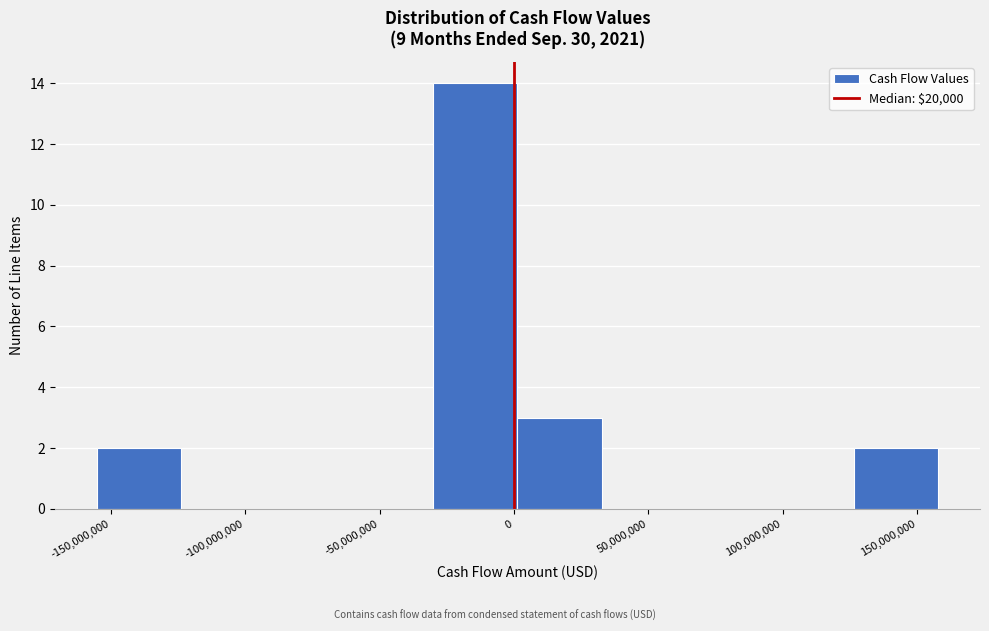

Reading left to right, list every bar in this chart as the range it spans on the x-axis followed by its height. Neither the bar edges nor the heights are printed on the chart, so give them approximately, as read against the axes.

-155000000 to -125000000: 2
-125000000 to -95000000: 0
-95000000 to -60000000: 0
-60000000 to -30000000: 0
-30000000 to 0: 14
0 to 35000000: 3
35000000 to 65000000: 0
65000000 to 95000000: 0
95000000 to 125000000: 0
125000000 to 160000000: 2